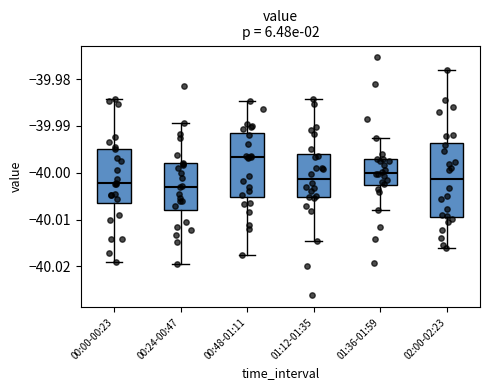

Where is the upper edge of the box for 02:00-02:23 on the y-axis? The values are not printed on the chart, so give them approximately, as read against the axis.

-39.994